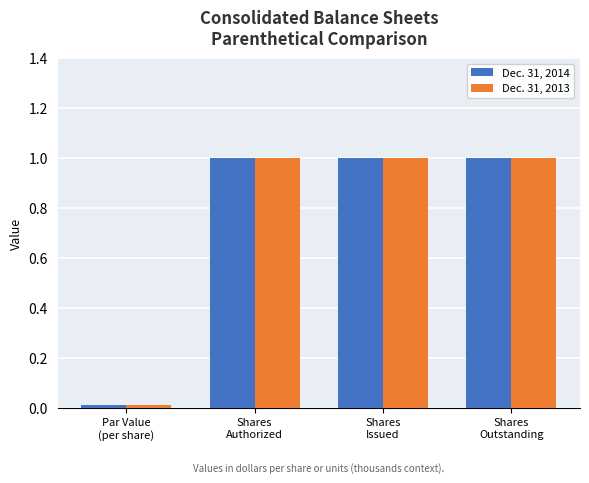

Is the value of Dec. 31, 2014 at Shares
Issued greater than the value of Dec. 31, 2013 at Par Value
(per share)?

Yes